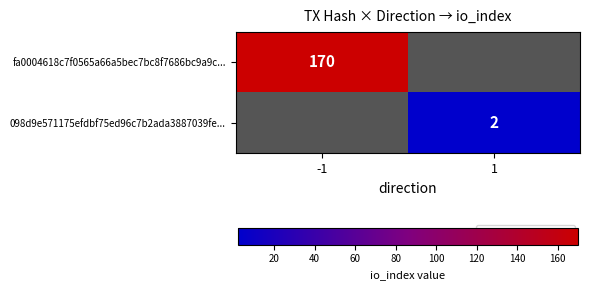

True or false: fa0004618c7f0565a66a5bec7bc8f7686bc9a9c... has a value of 170 at -1.

True